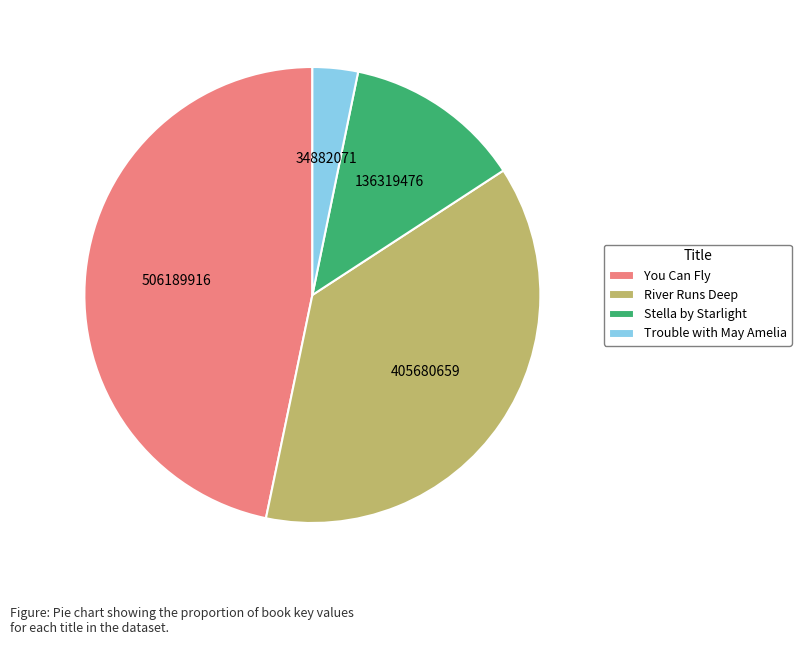

Does Stella by Starlight account for over 50% of the chart?

No